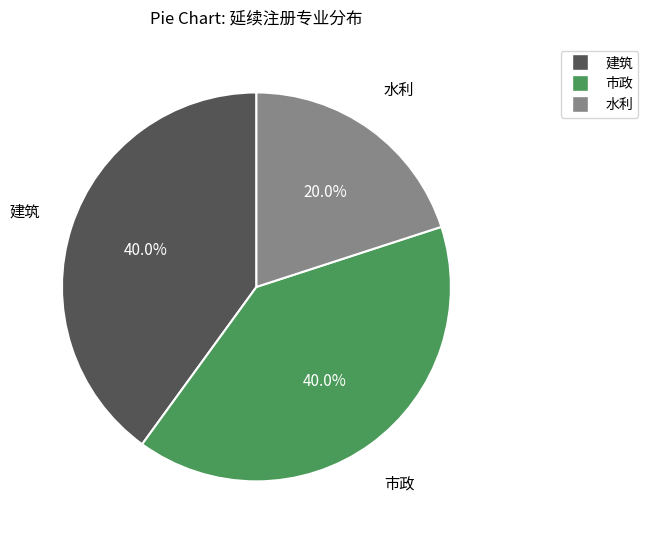

Does 市政 represent more than half of the total?

No